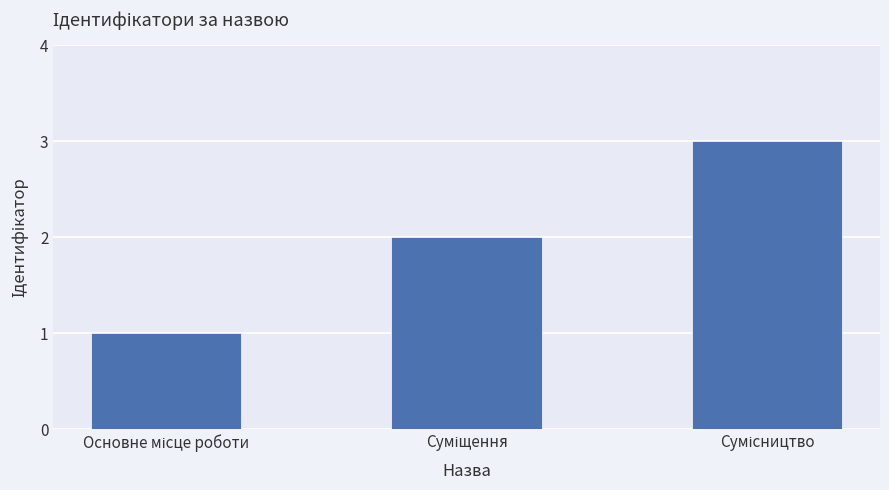

What is the sum of all values?

6